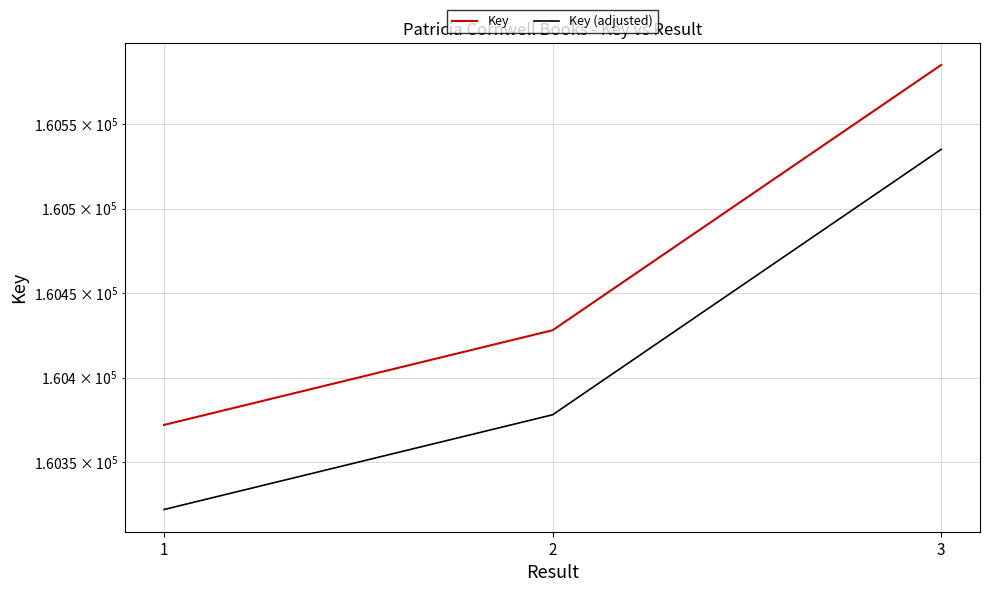

Does the chart display data point markers on the line(s)?

No